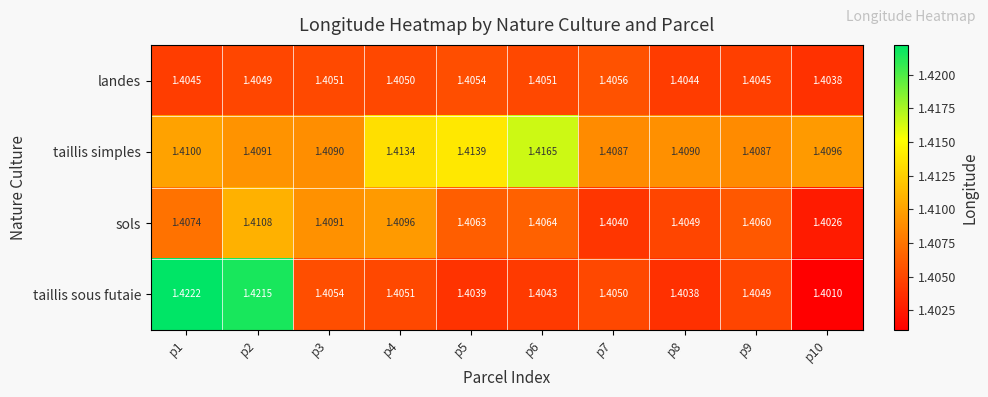

Which series has the widest spread of values?

taillis sous futaie